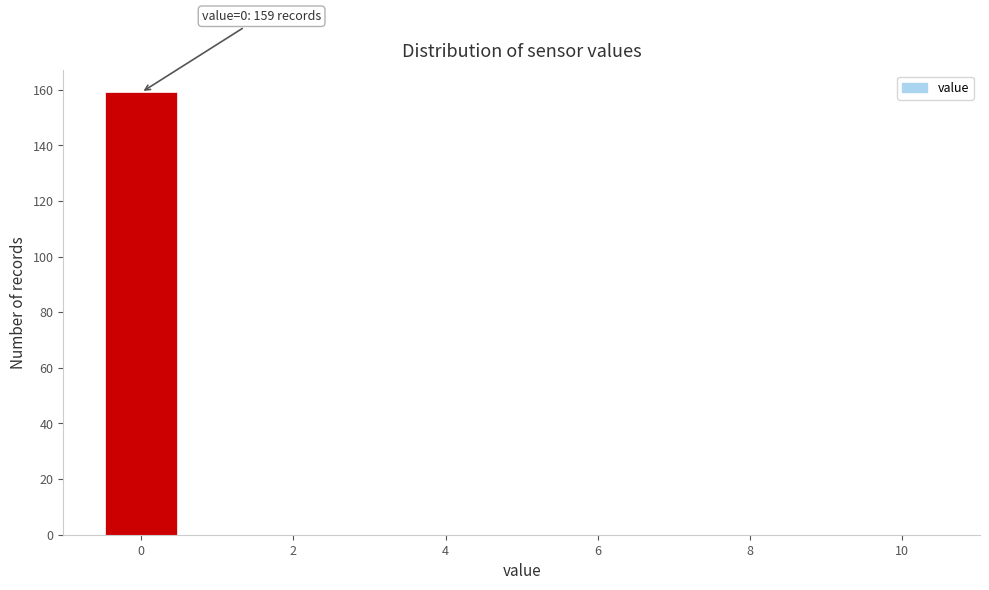

Which range on the x-axis has the tallest bar?

-0.5 to 0.5